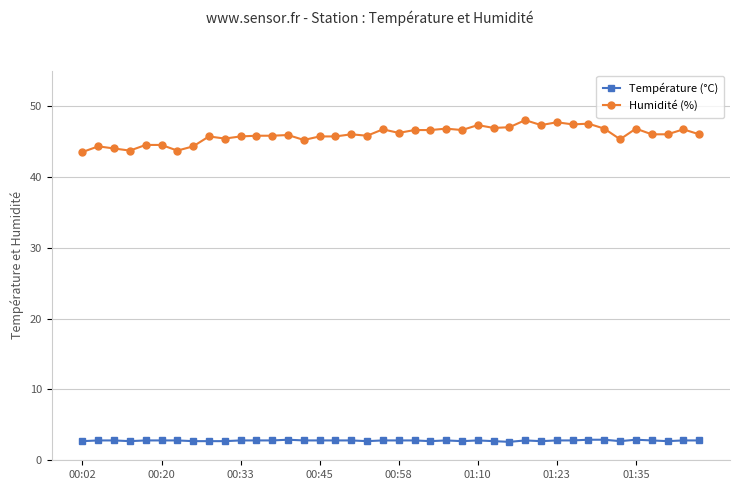

What is the value of the Température (°C) point at the 8th from the left?

2.7